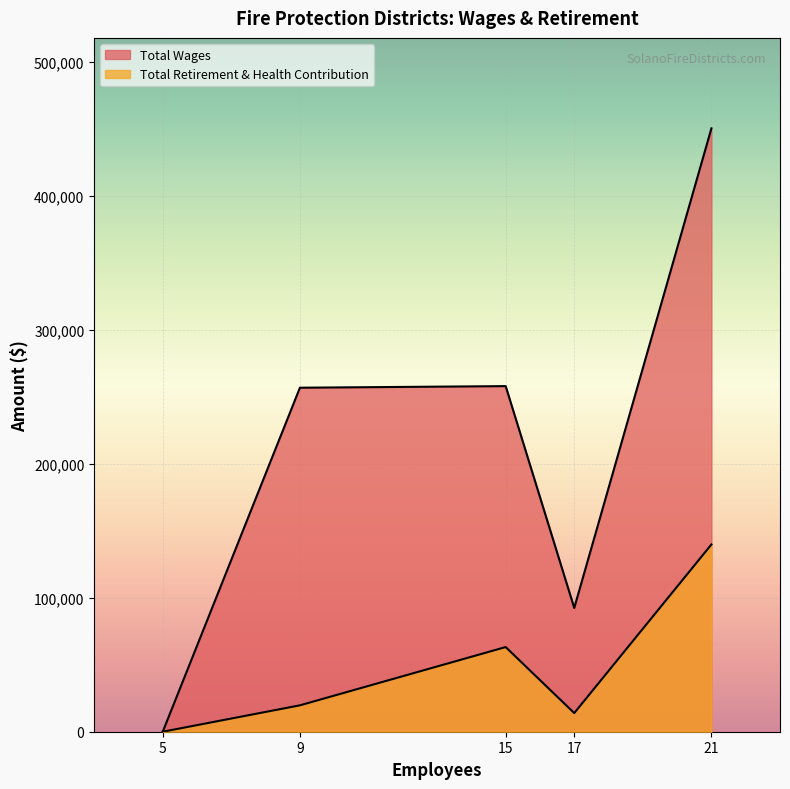

True or false: Total Wages and Total Retirement & Health Contribution cross at least once.

False